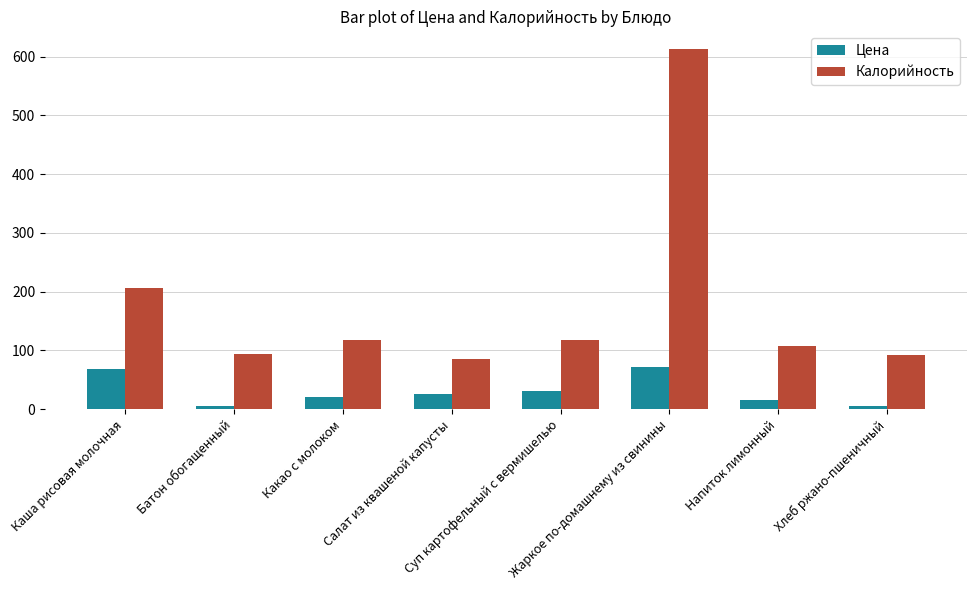

At which category is the sum across all series the highest?

Жаркое по-домашнему из свинины